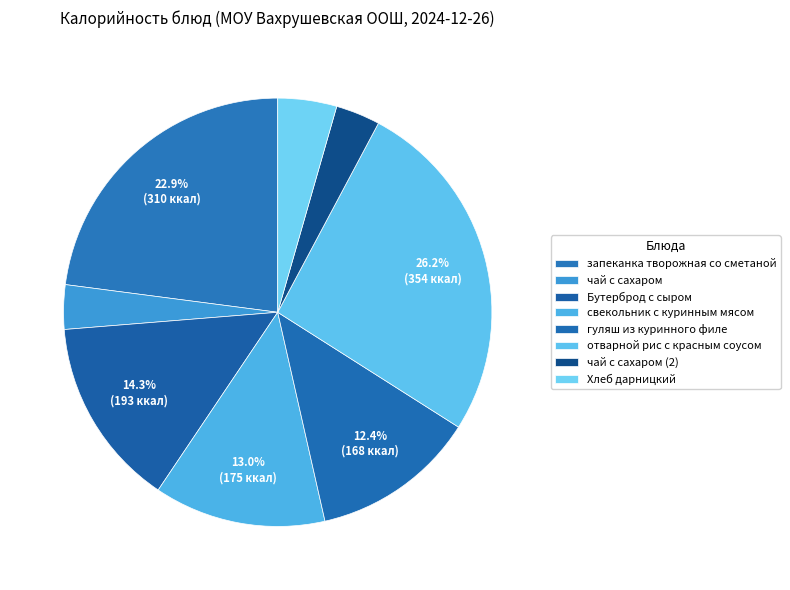

Is it true that Бутерброд с сыром is 14% of the pie?

True